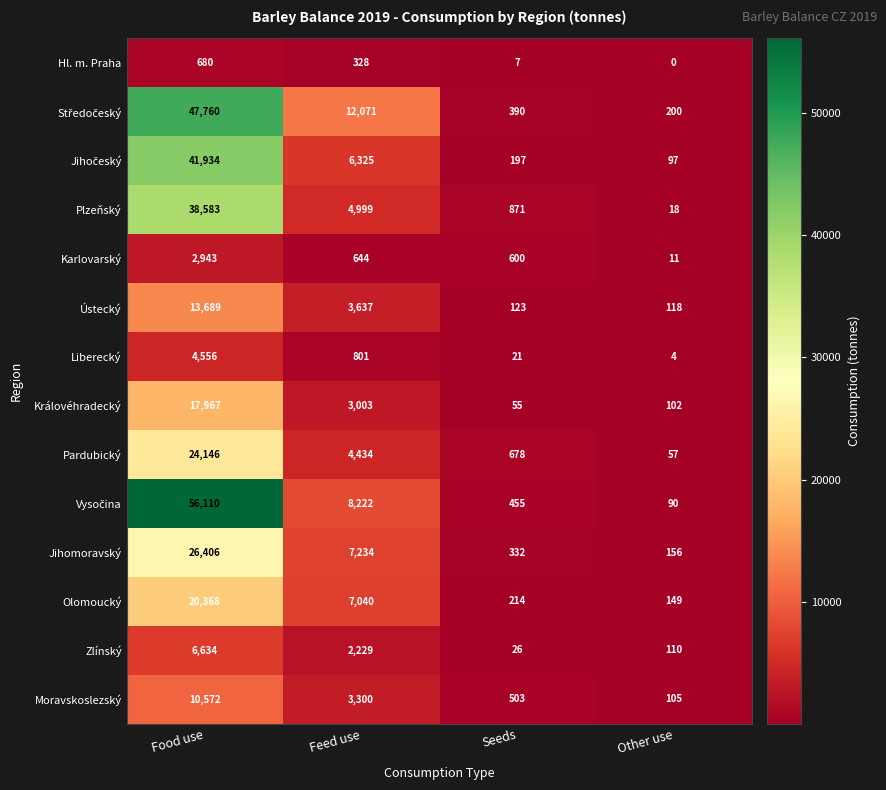

The Pardubický series shows 11532 at Food use. True or false?

False